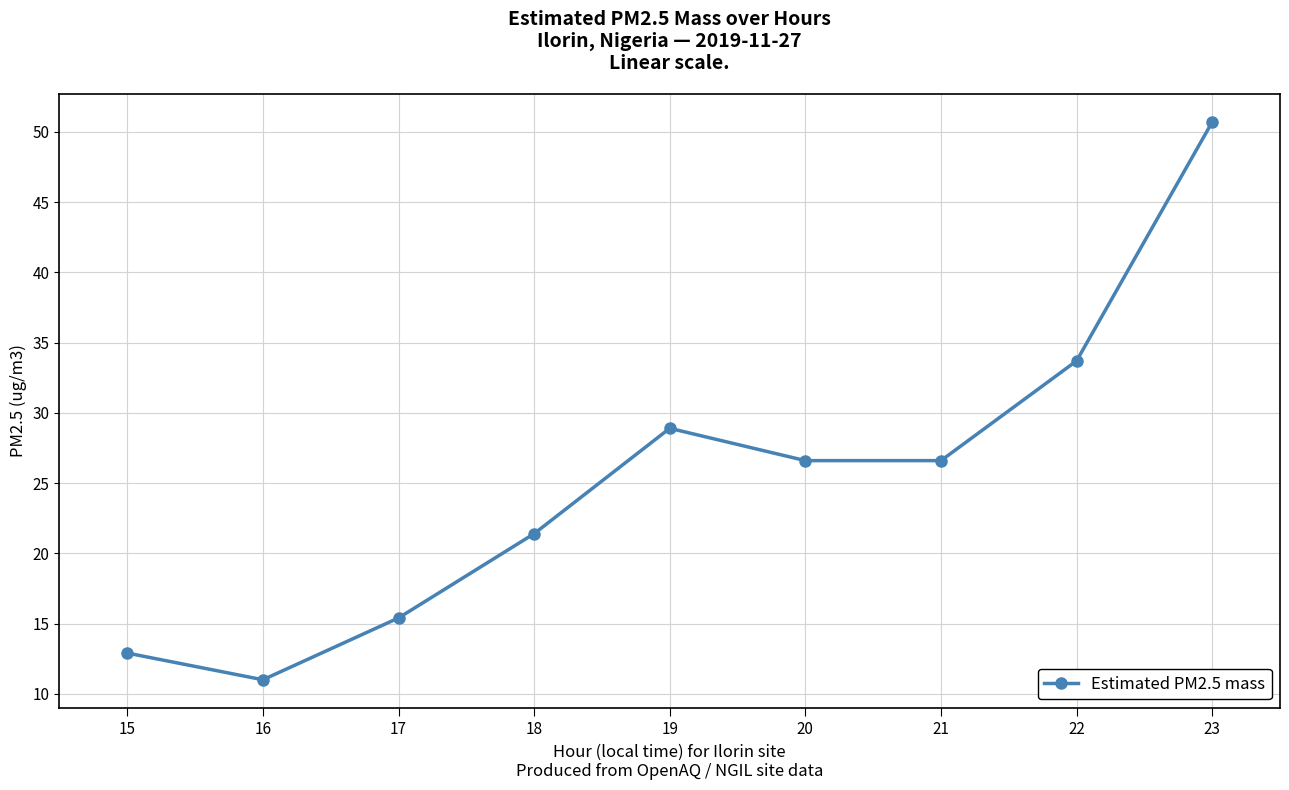

The chart shows a value of 26.6 at 21. True or false?

True